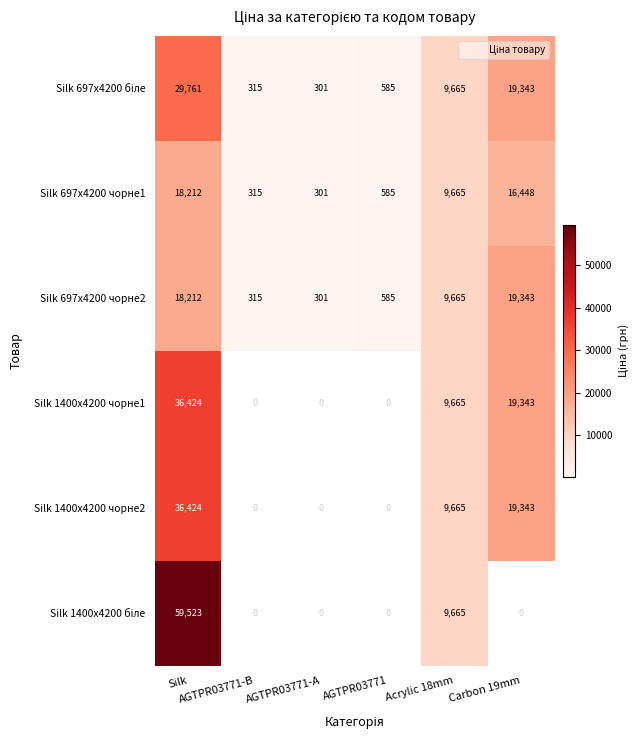

True or false: Silk 1400x4200 чорне2 has a value of 8953.8 at Carbon 19mm.

False